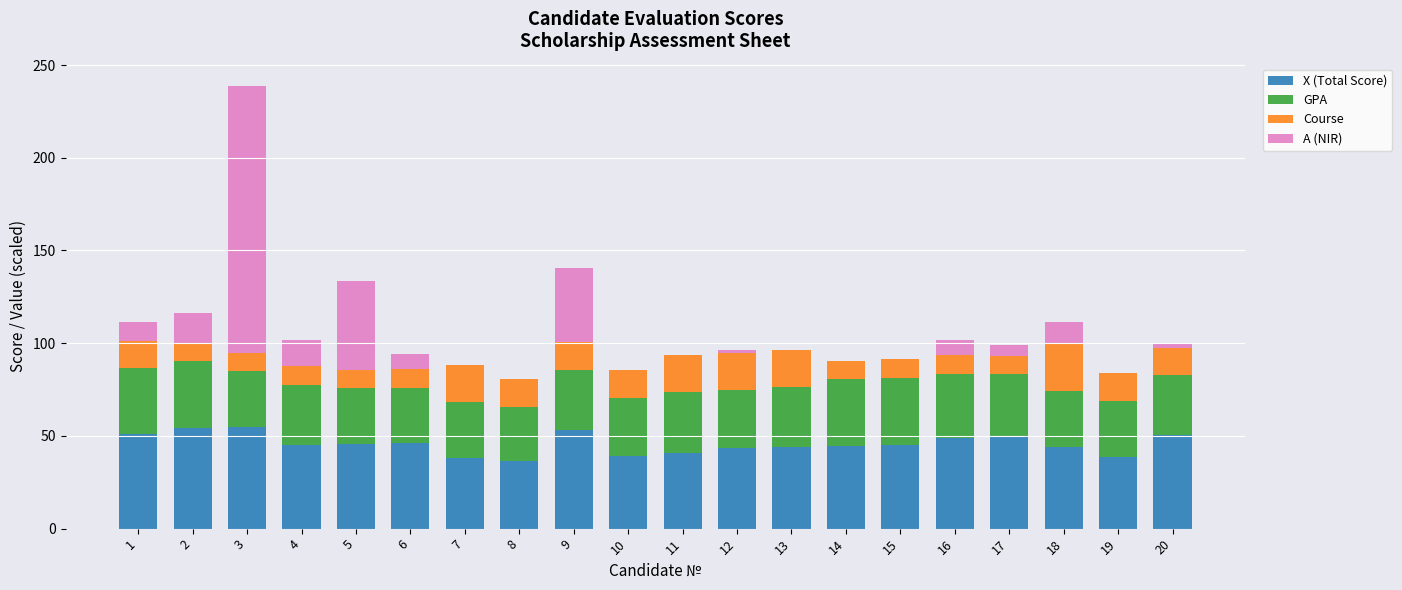

What is the sum of all X (Total Score) values?

913.9